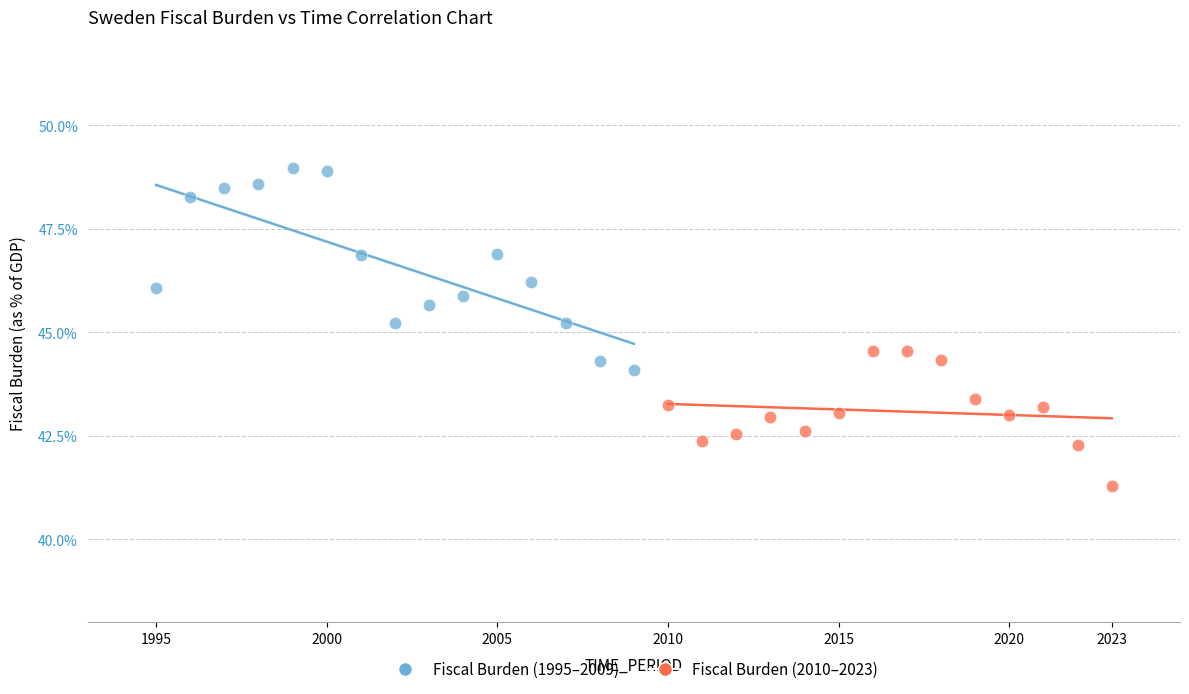

Which series contains the lowest Y value?

Fiscal Burden (2010–2023)